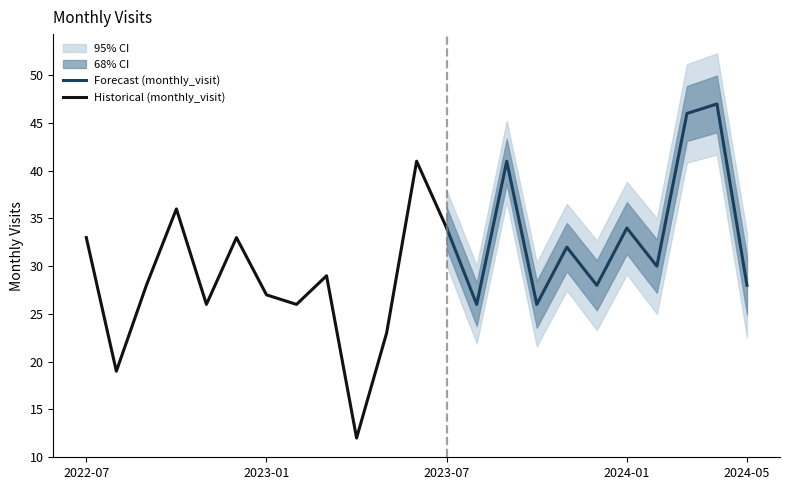

The chart shows a value of 36 at 2022-10. True or false?

True